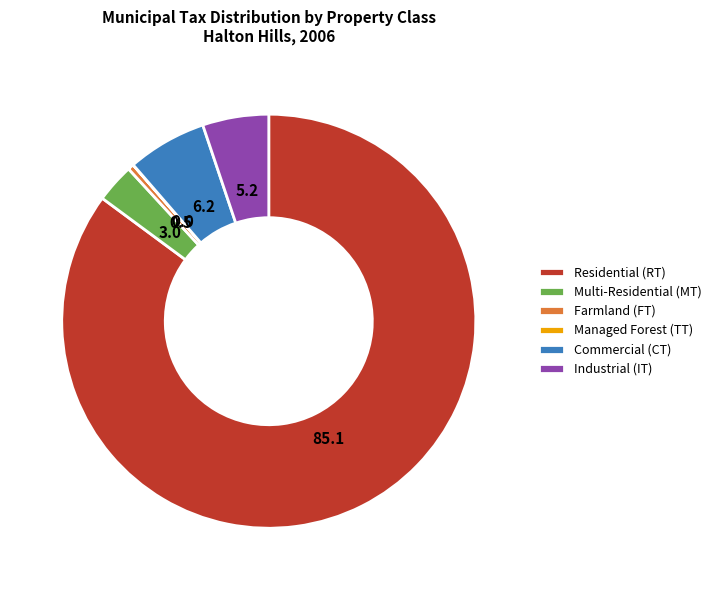

Does any single category account for the majority?

Yes